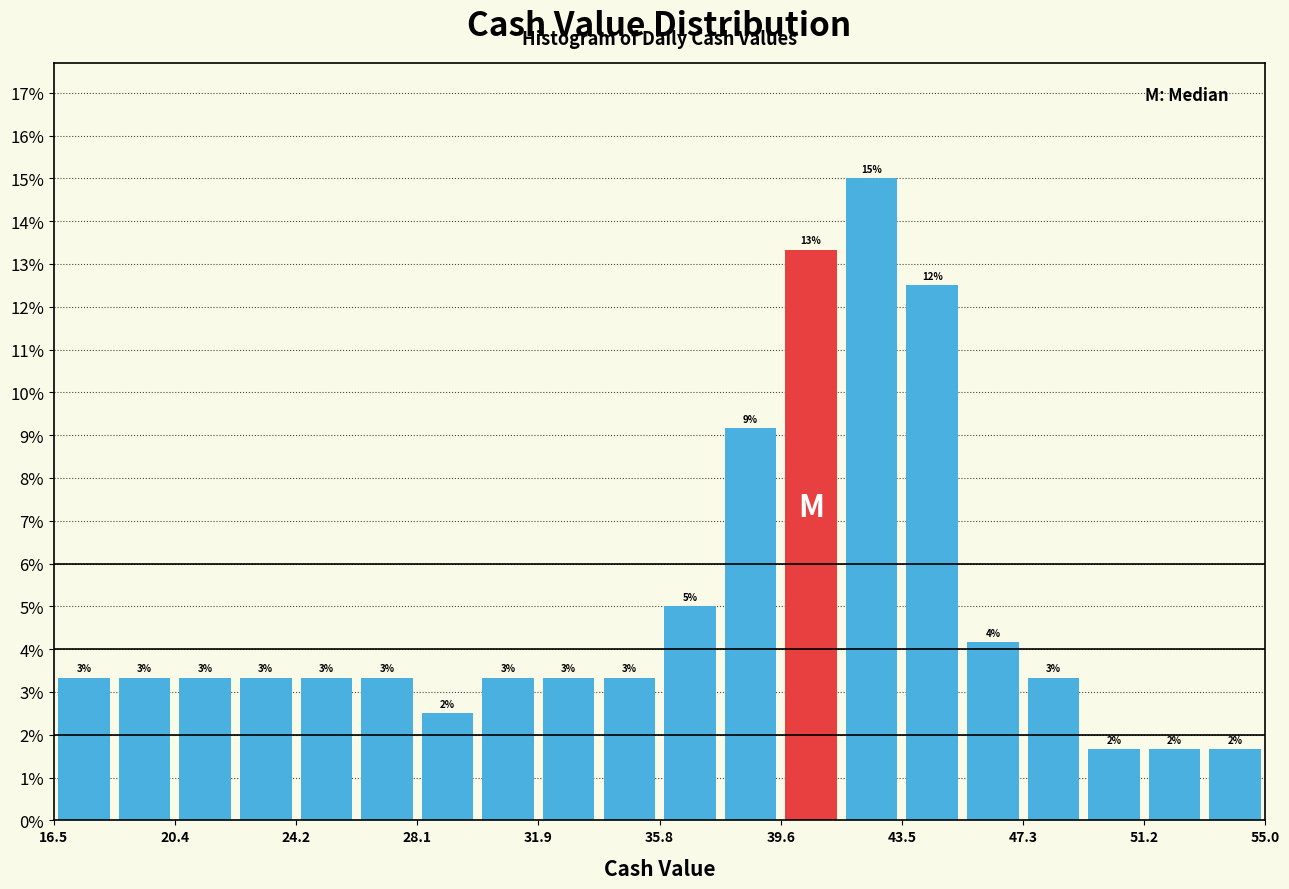

Around what value on the x-axis is the tallest bar? Give the approximate position of its centre, as read against the axis.

42.5